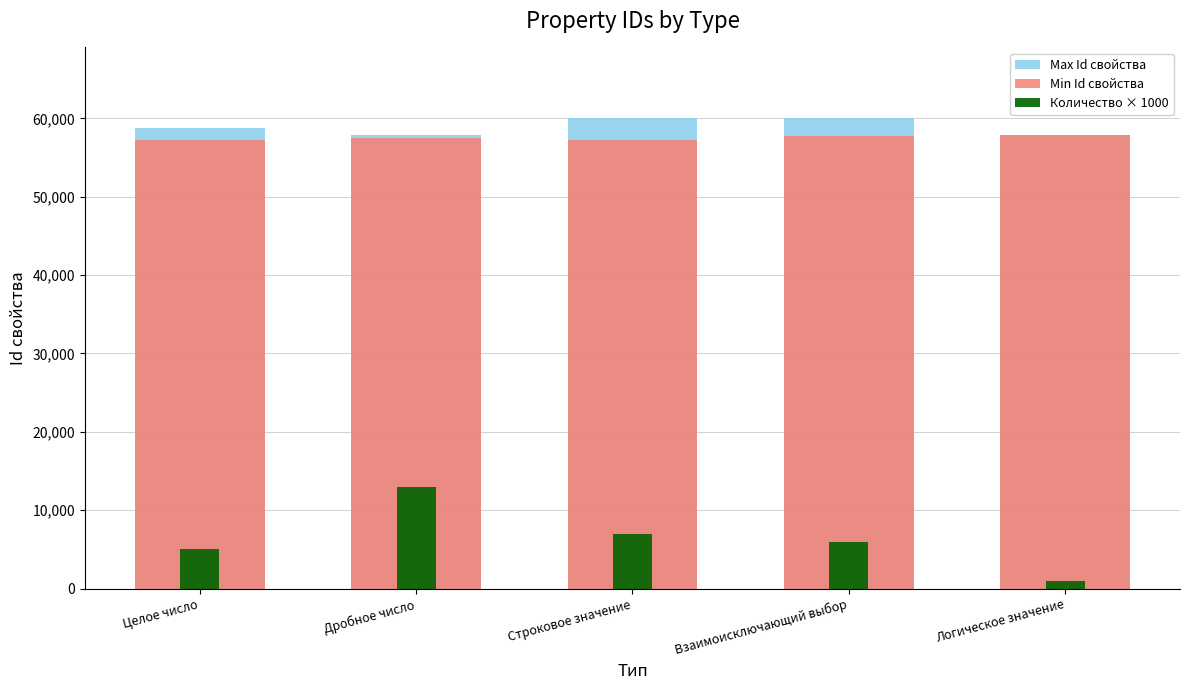

Rank the series by their maximum value, from highest to lowest.

Max Id свойства, Min Id свойства, Количество × 1000